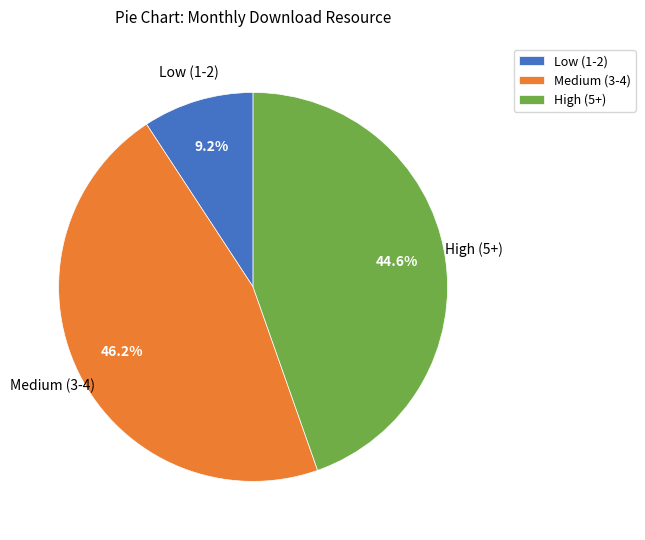

What is the ratio of the value at Medium (3-4) to the value at Low (1-2)?

5.0